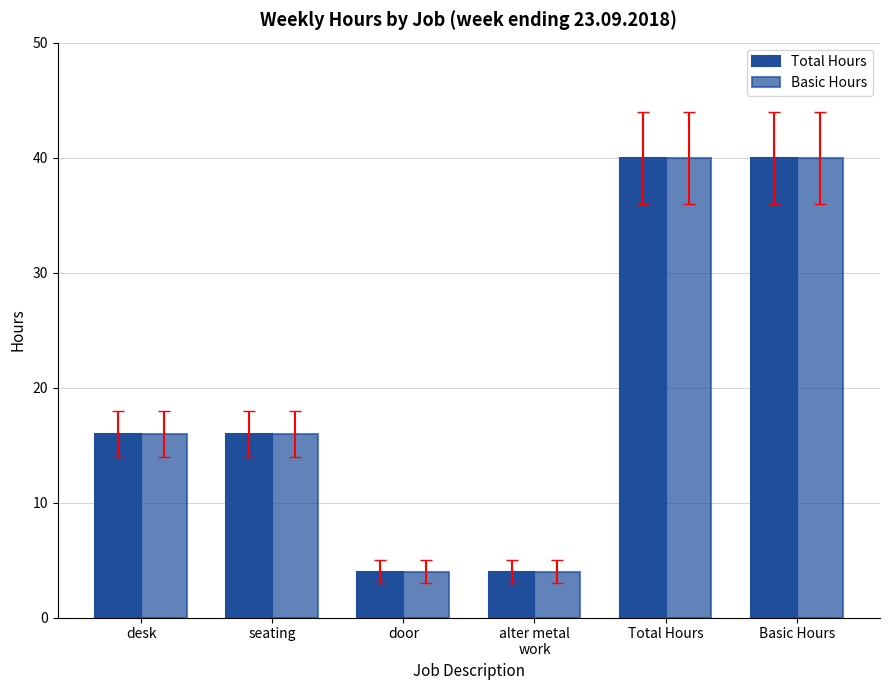

Between desk and seating, which series saw the biggest shift?

Total Hours